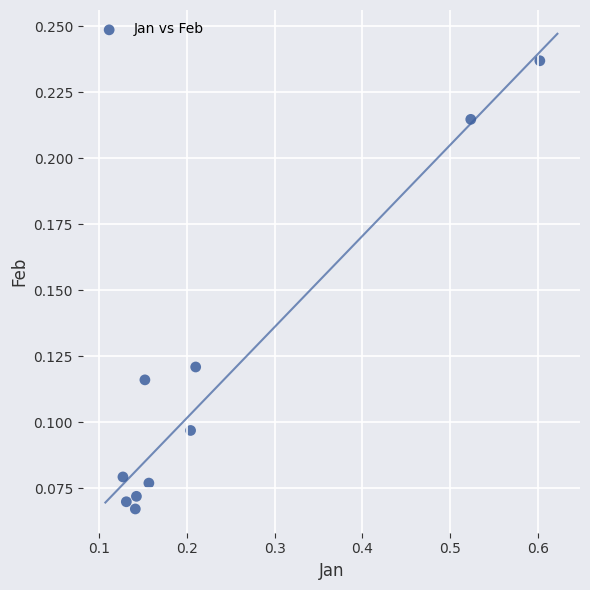

What is the range of X values (max minus min)?

0.5